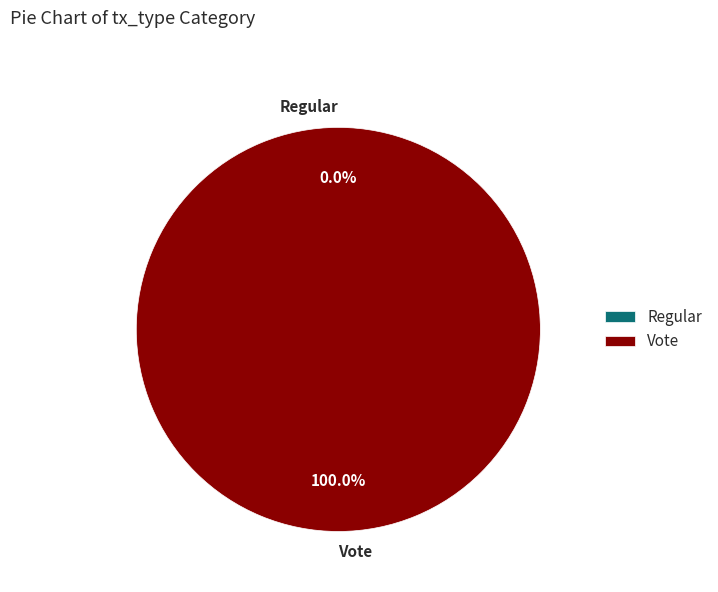

To the nearest percent, what is the difference between the Regular and Vote slice percentages?

100%